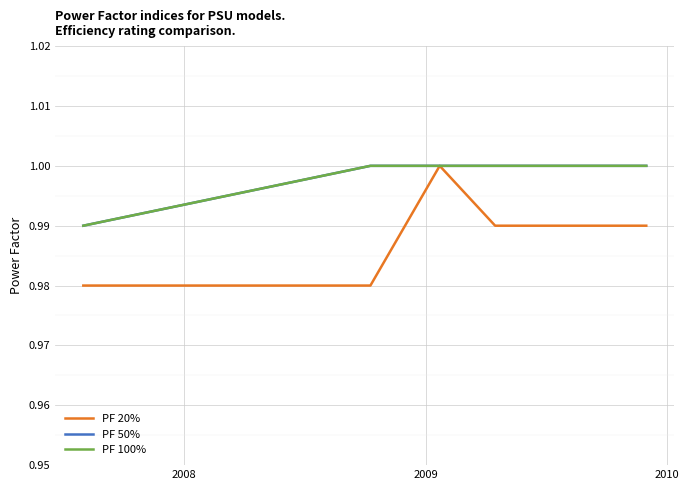

How many PF 50% values are between 1 and 2?

4